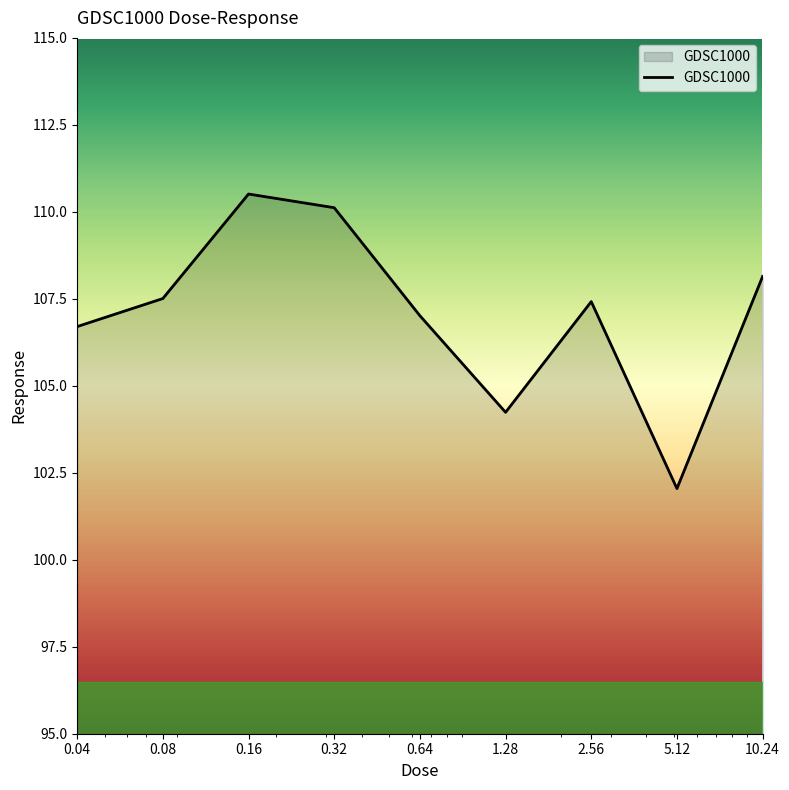

What is the difference between the maximum and minimum values?

8.5